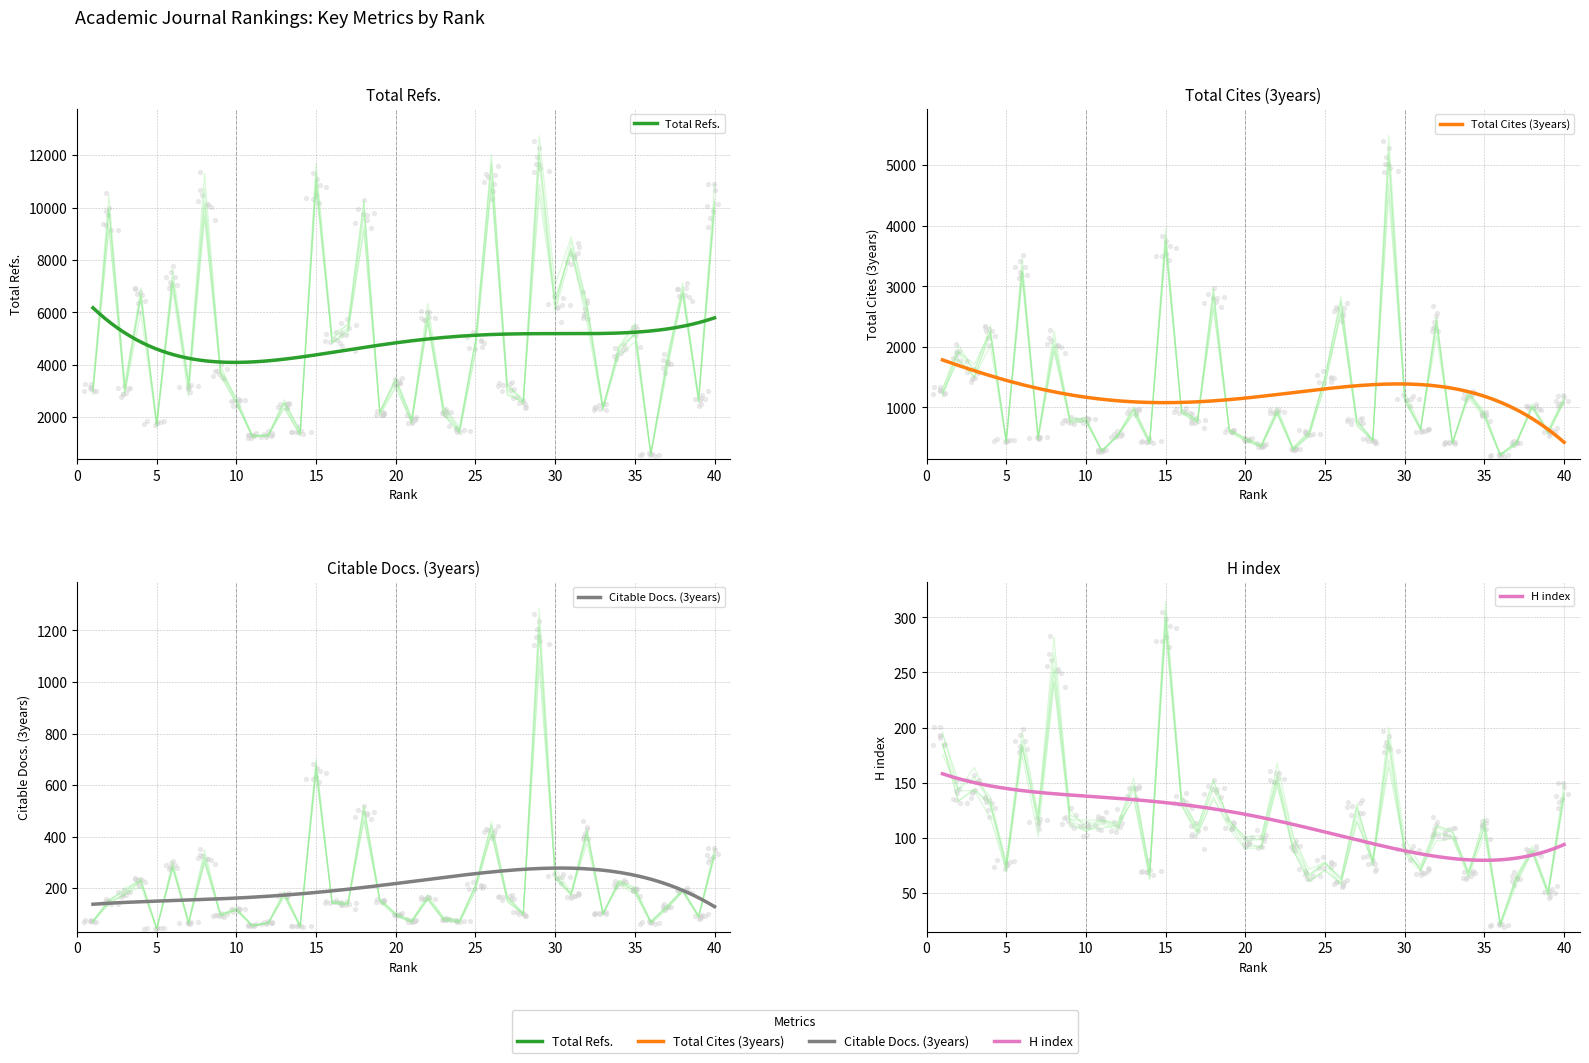

At how many categories does at least one series exceed 541?

40